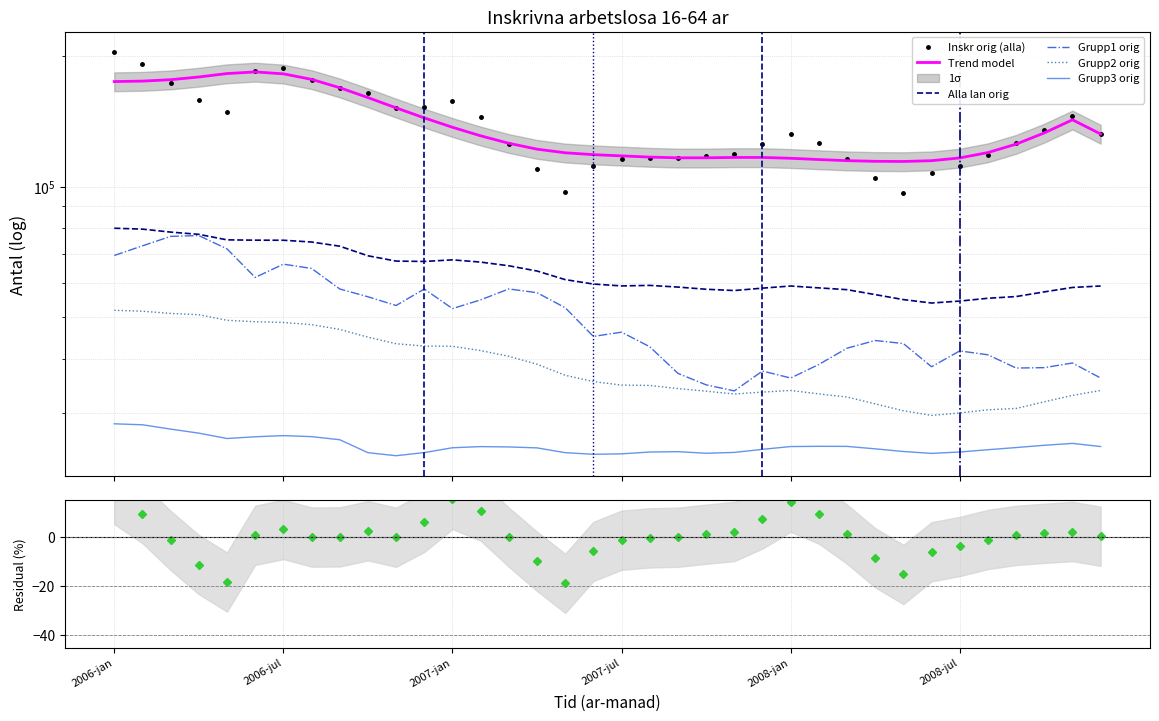

True or false: Inskr arblosa orig and Grupp3 orig cross at least once.

False